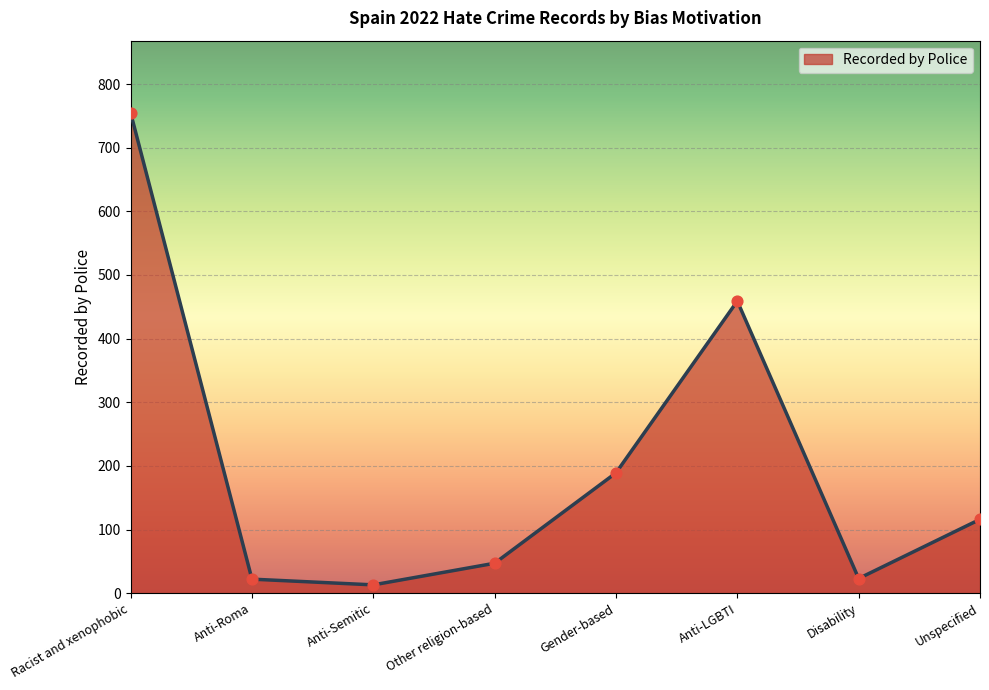

What is the change in value from Anti-Roma to Unspecified?

+94